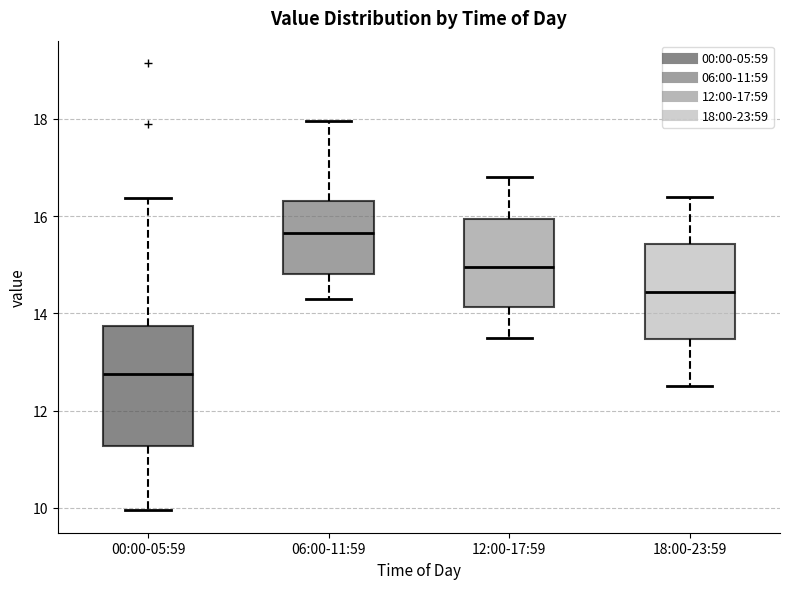

Reading left to right, transcribe this box plot: for each box, give where its median line is, the range the box spans, and where its two whiskers end, as read against the y-axis. The values are not printed on the chart, so give them approximately, as read against the axis.

00:00-05:59: median 12.8, box 11.2 to 13.8, whiskers 10.0 to 16.4
06:00-11:59: median 15.6, box 14.8 to 16.4, whiskers 14.4 to 18.0
12:00-17:59: median 15.0, box 14.2 to 16.0, whiskers 13.6 to 16.8
18:00-23:59: median 14.4, box 13.4 to 15.4, whiskers 12.6 to 16.4